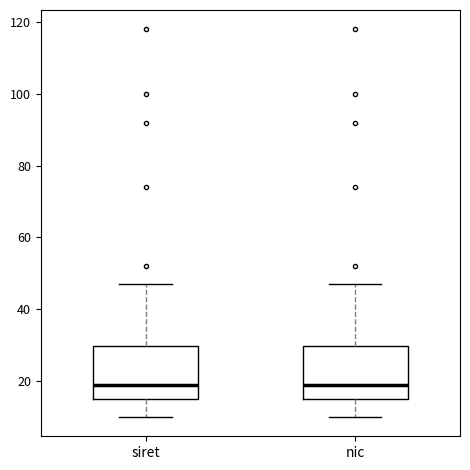

Where does the median line of the box for siret sit on the y-axis? The values are not printed on the chart, so give them approximately, as read against the axis.

20